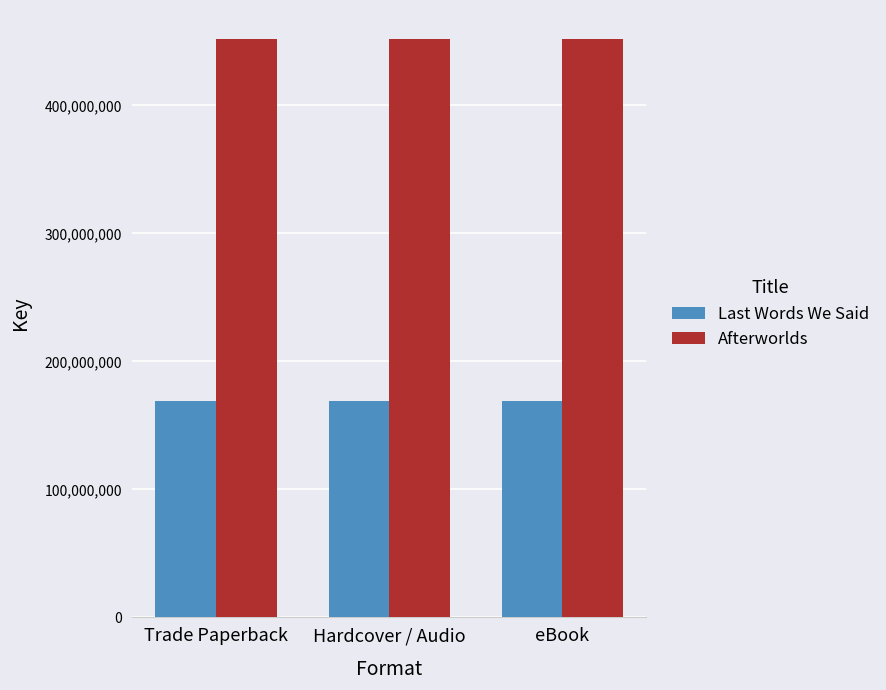

At how many categories does at least one series exceed 357402577?

3